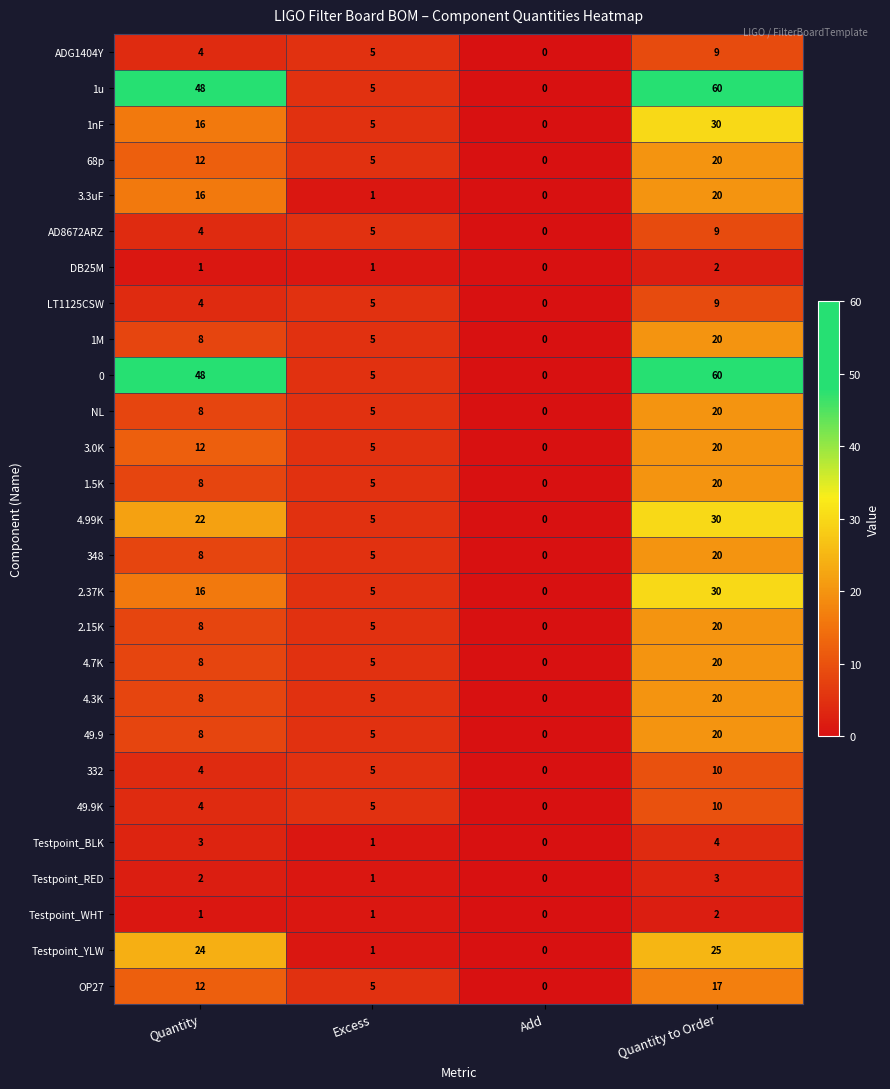

At which category is the sum across all series the highest?

Quantity to Order